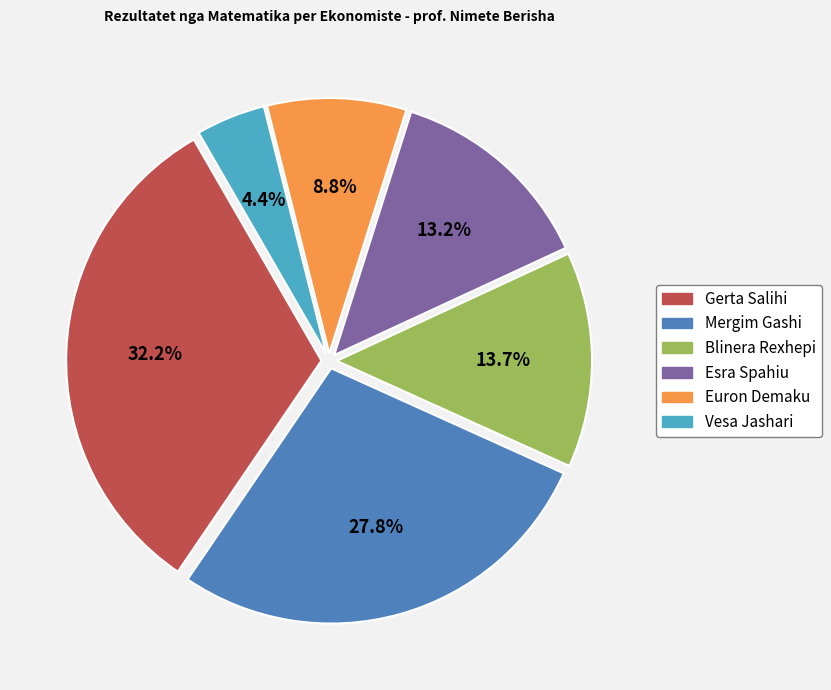

True or false: Vesa Jashari accounts for 4% of the total.

True